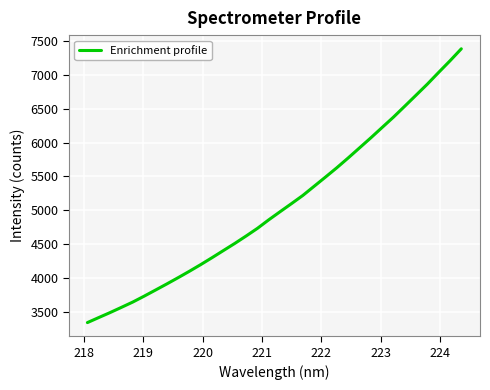

What is the smallest value displayed?

3337.6